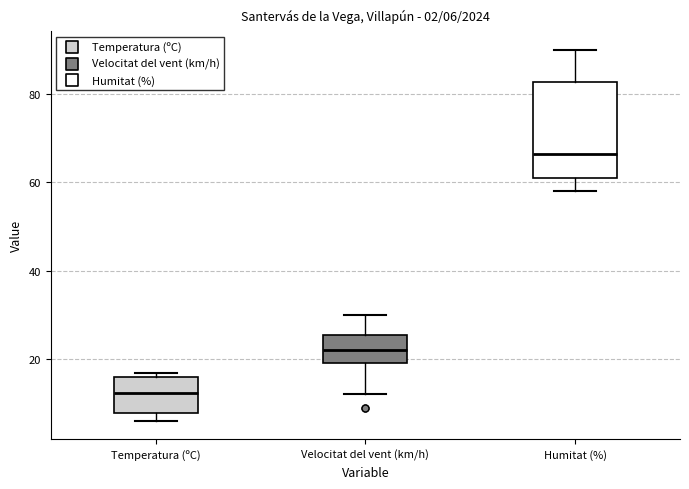

Which box has the highest median line?

Humitat (%)